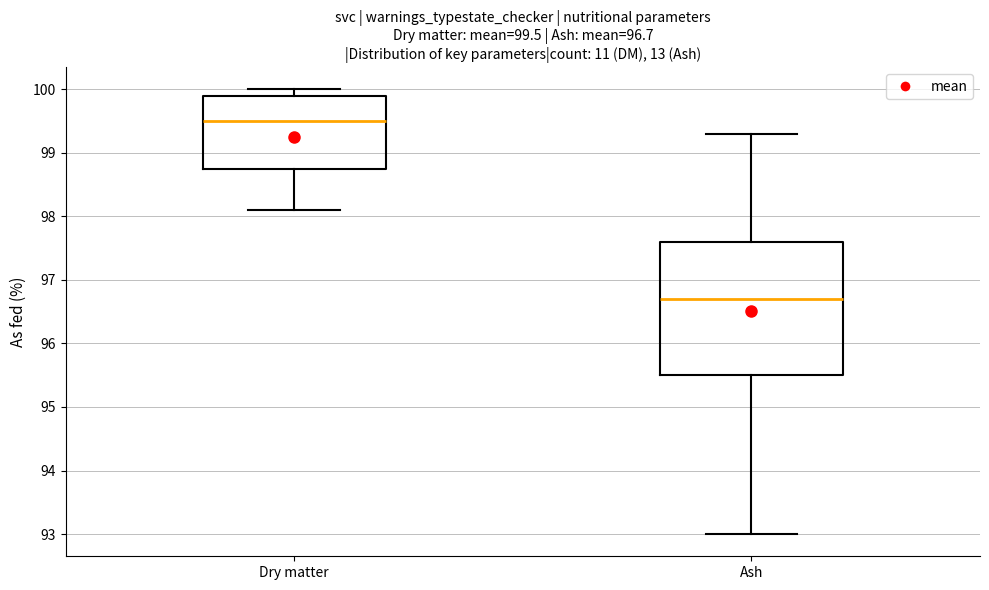

Which box's median line is the lowest?

Ash